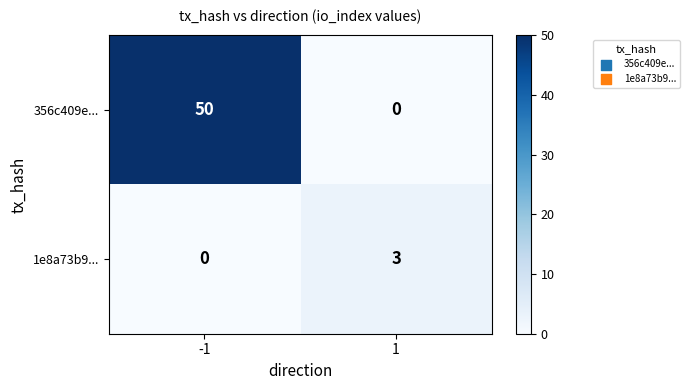

List the series in order of their peak value, lowest first.

1e8a73b9..., 356c409e...